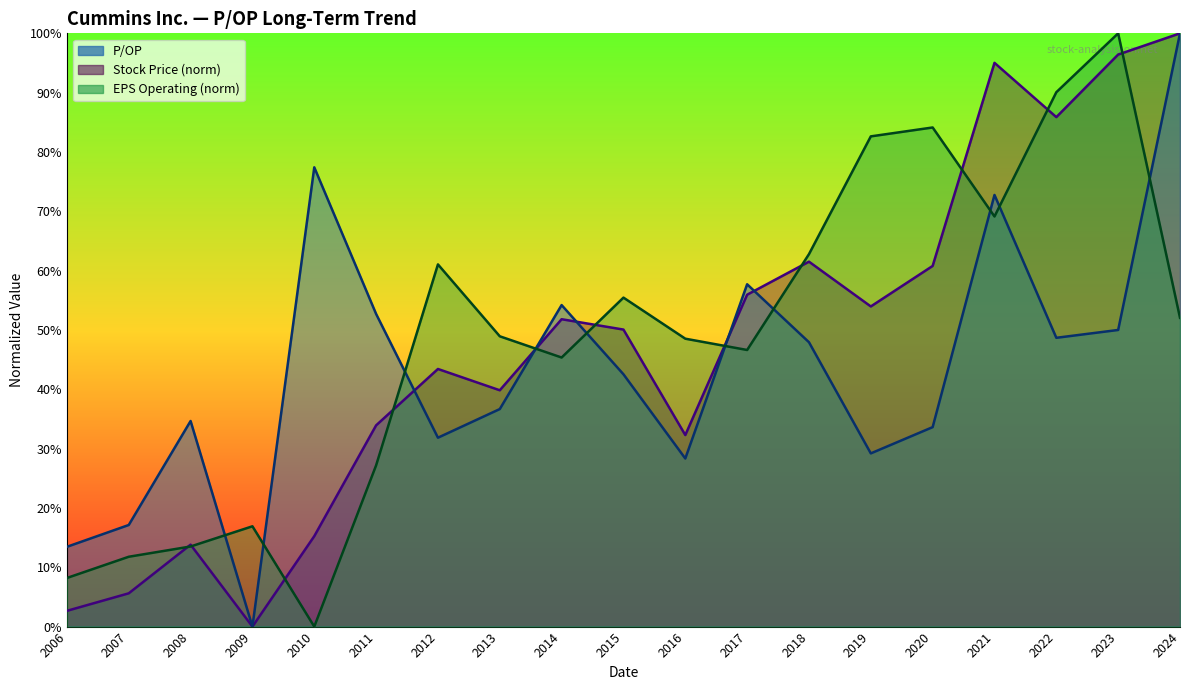

Does the chart have visible grid lines?

No